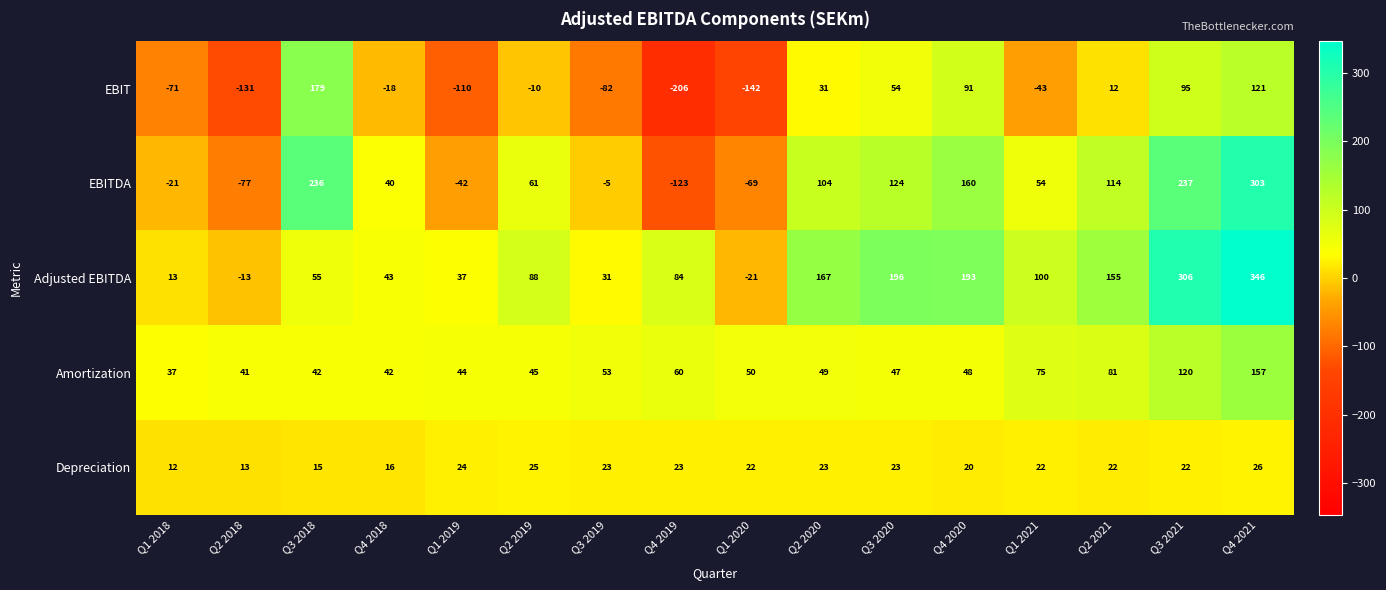

What is the average value of the Amortization series?

62